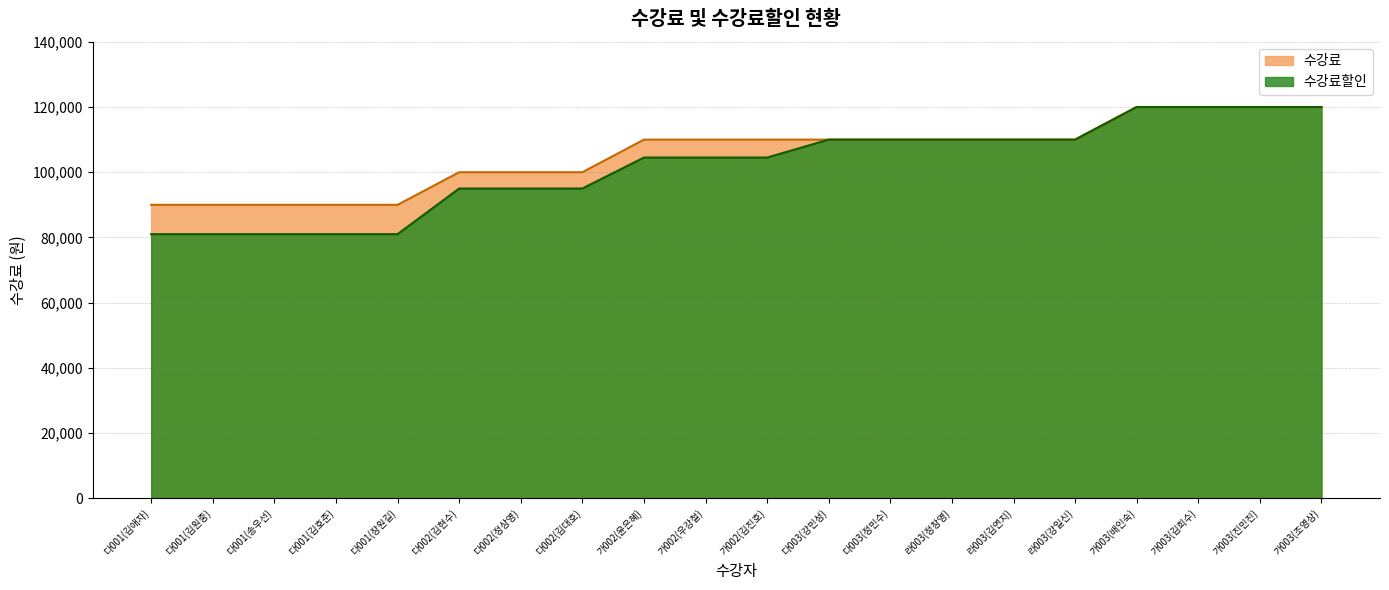

What is the label of the 14th point from the left?

라003(정창영)